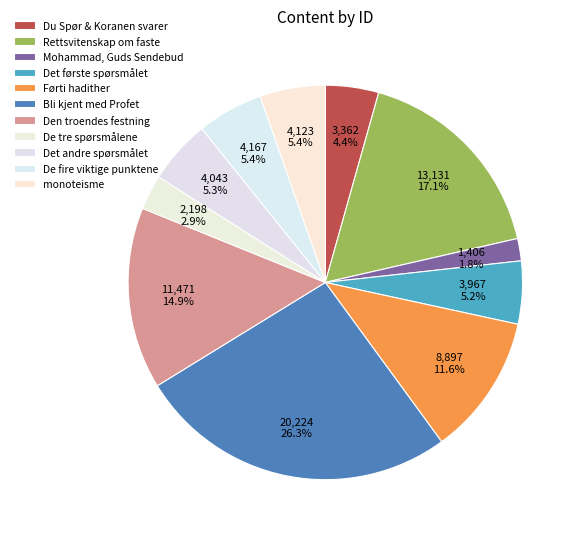

To the nearest percent, what is the average slice percentage?

9%